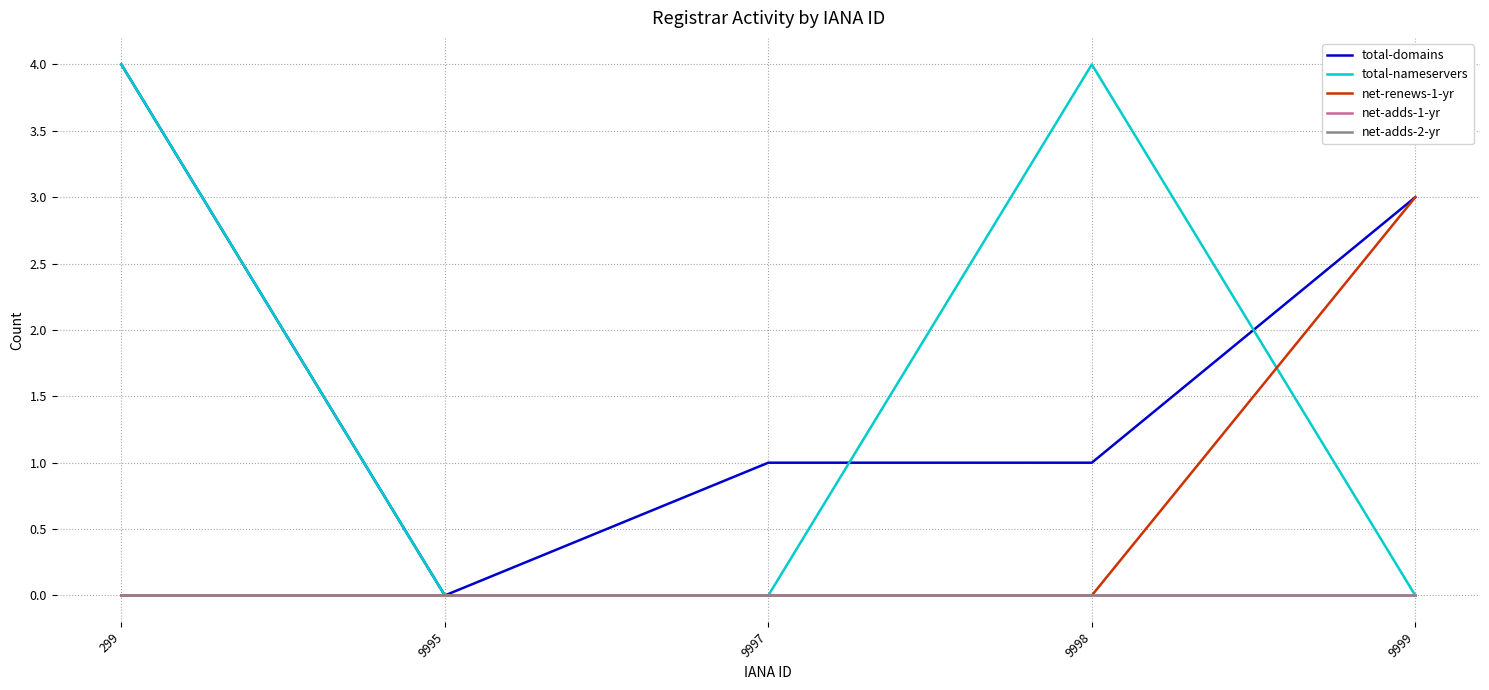

Does the chart display data point markers on the line(s)?

No